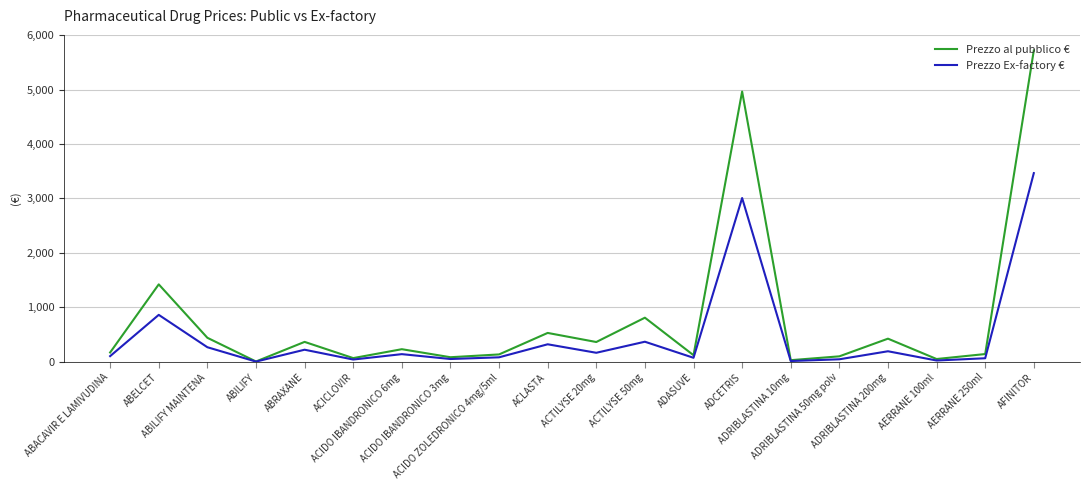

What is the difference between the highest and lowest values at AFINITOR?

2254.0